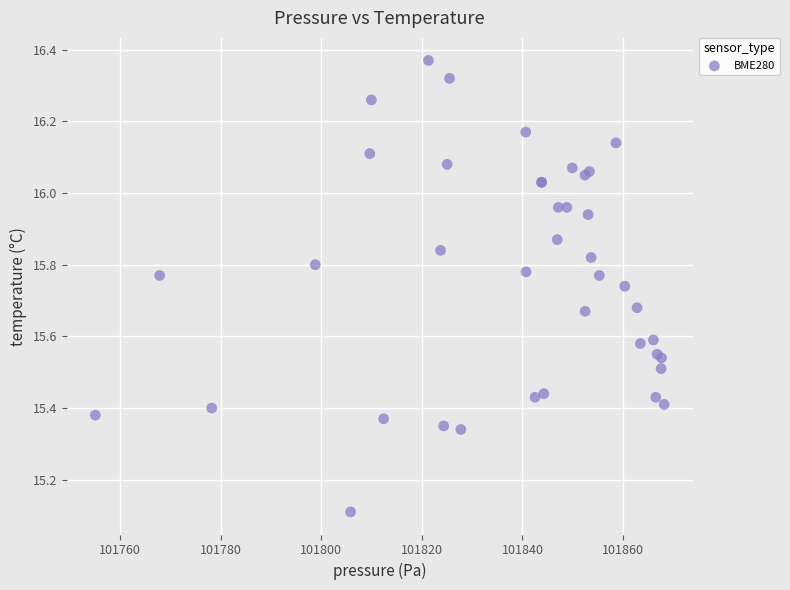

What Y value in the scatter plot is closest to 15?

15.1